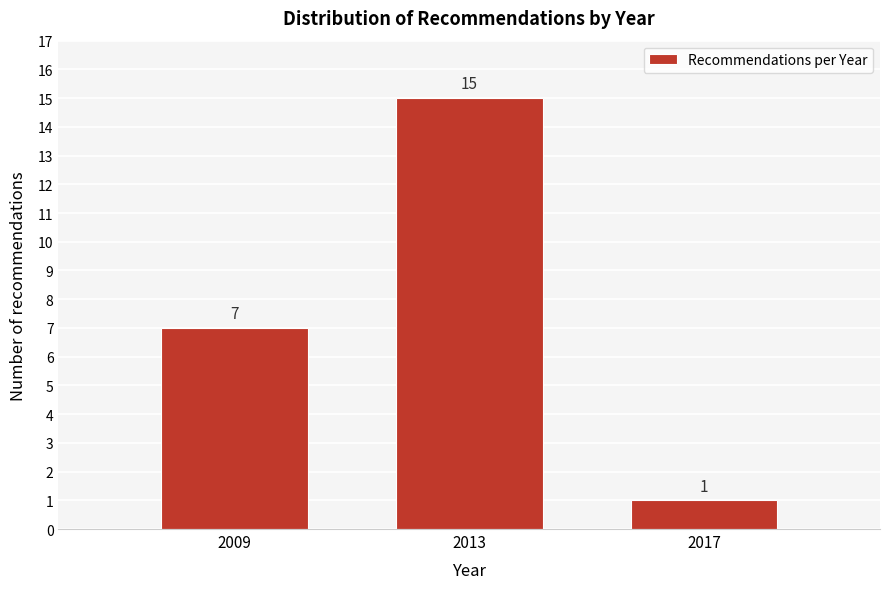

Reading left to right, list all the values displayed in this chart.

7	15	1